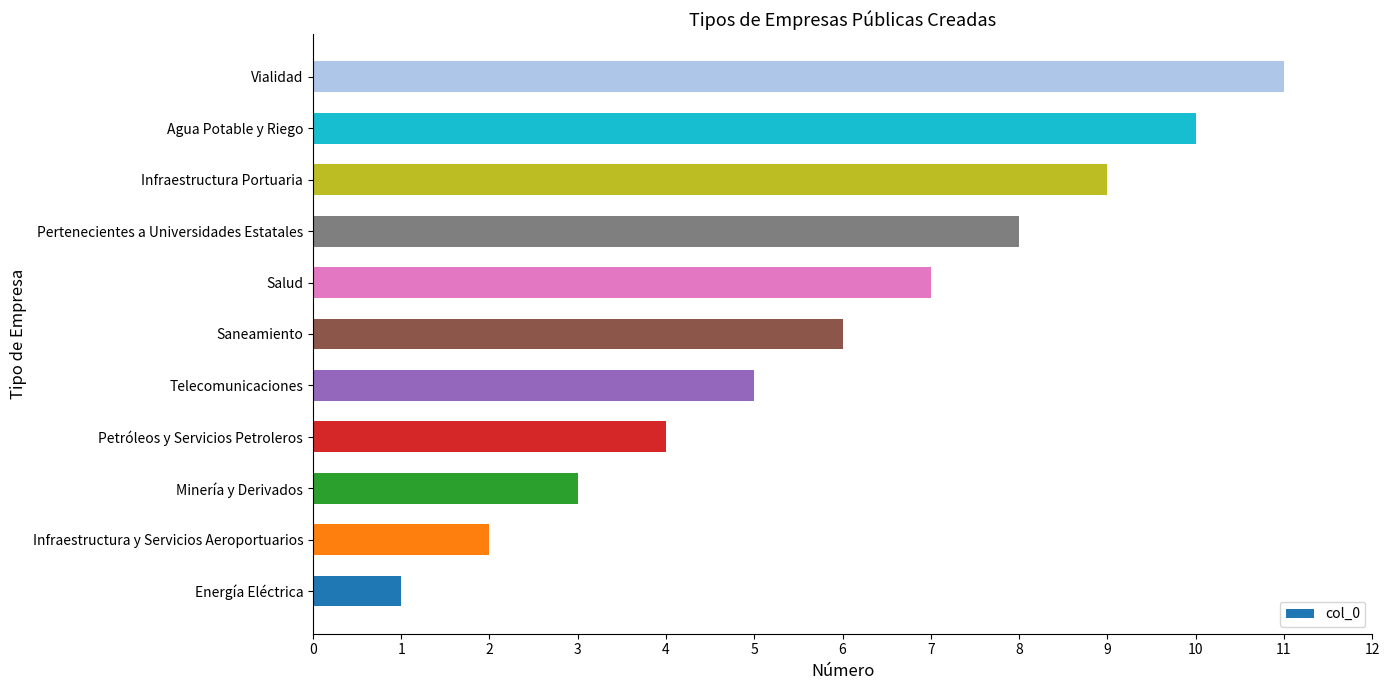

What is the ratio of the value at Infraestructura Portuaria to the value at Minería y Derivados?

3.0